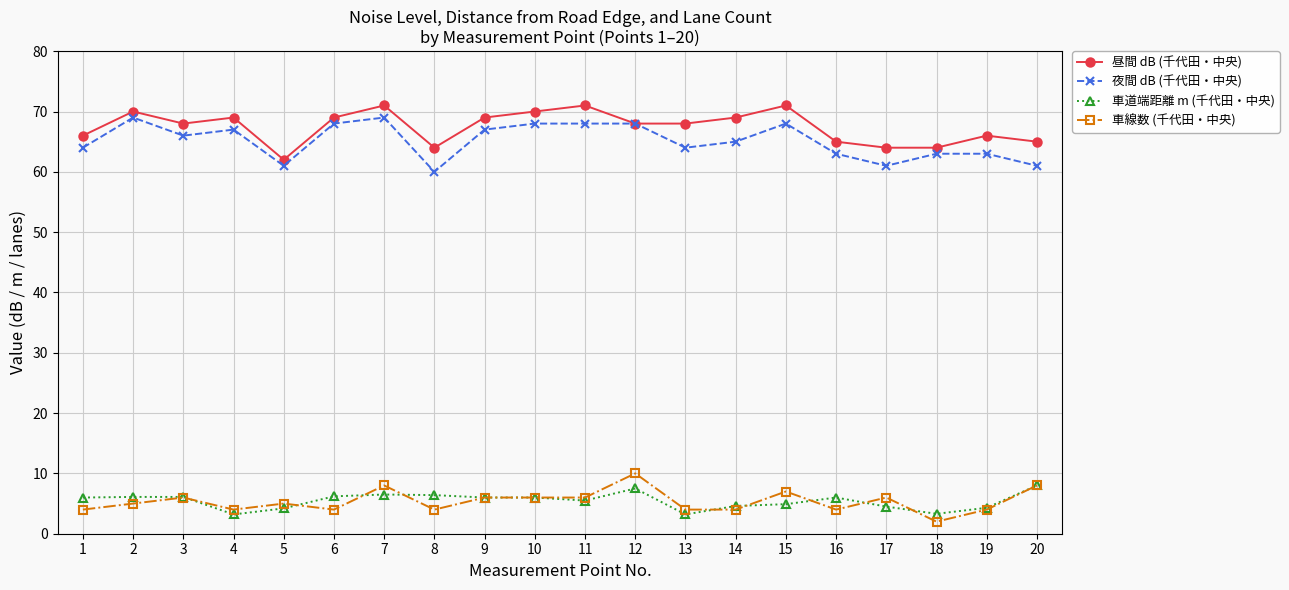

True or false: 車線数 (千代田・中央) has more than 0 points higher than both neighbors.

True